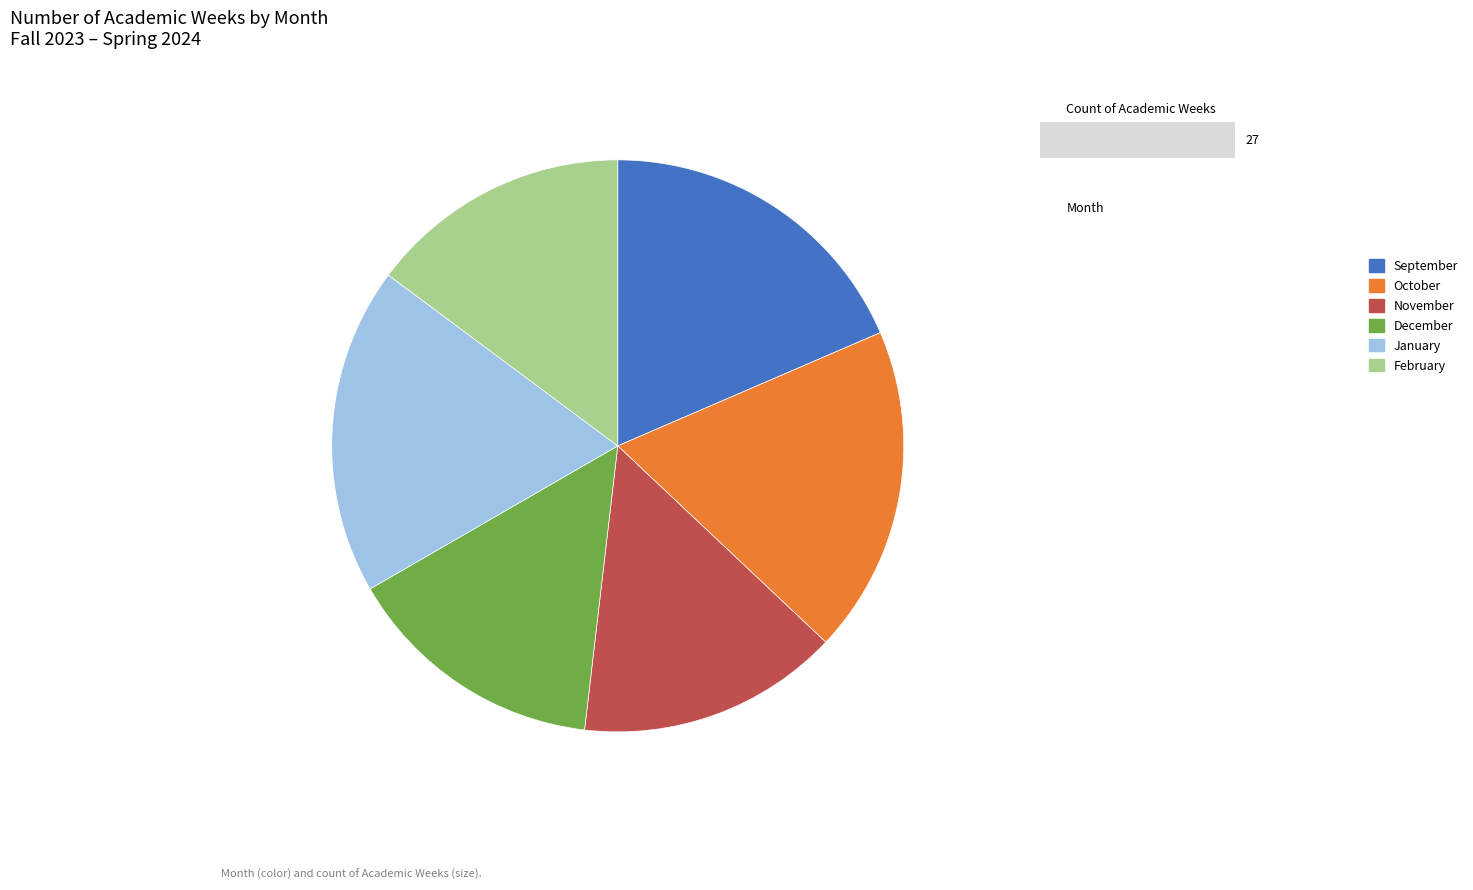

What is the ratio of the value at February to the value at November?

1.0